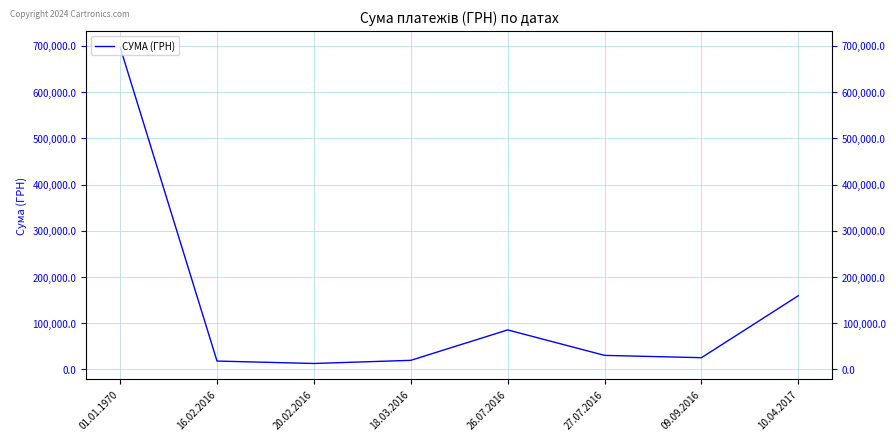

What is the change in value from 16.02.2016 to 18.03.2016?

+1559.0